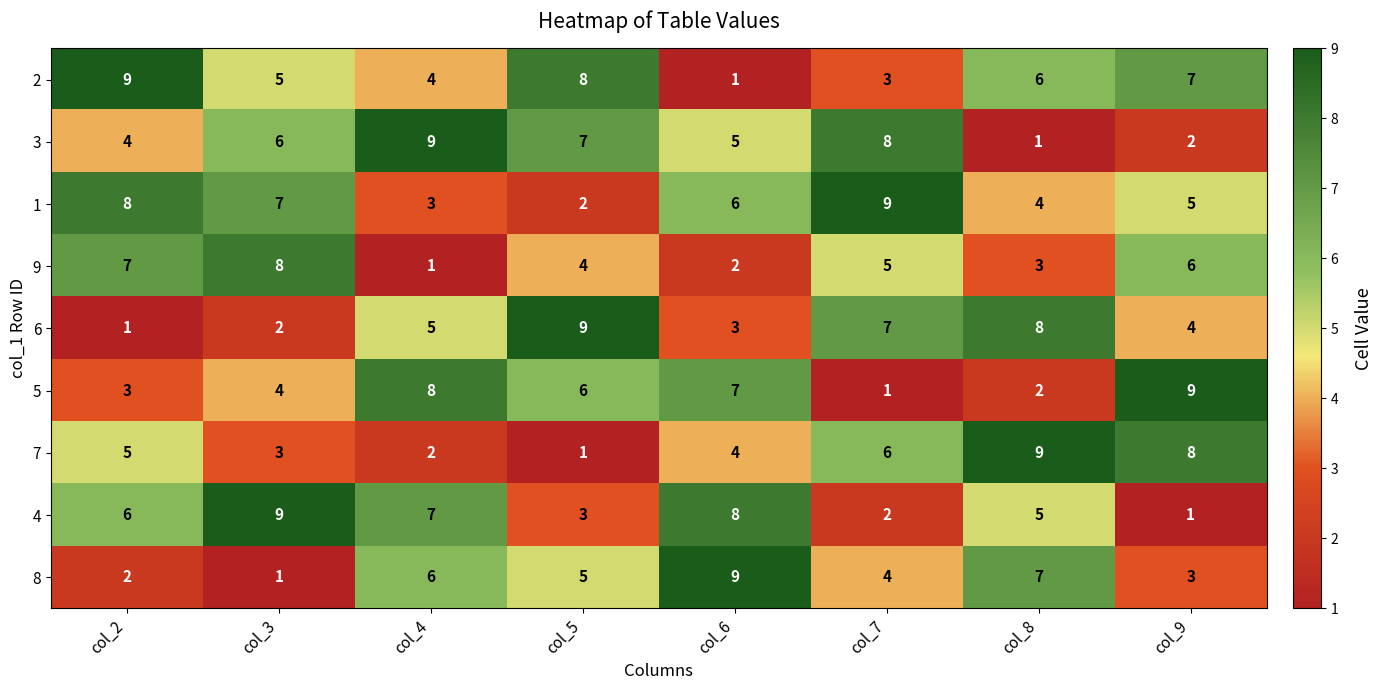

How many data points in 9 are less than 5?

4